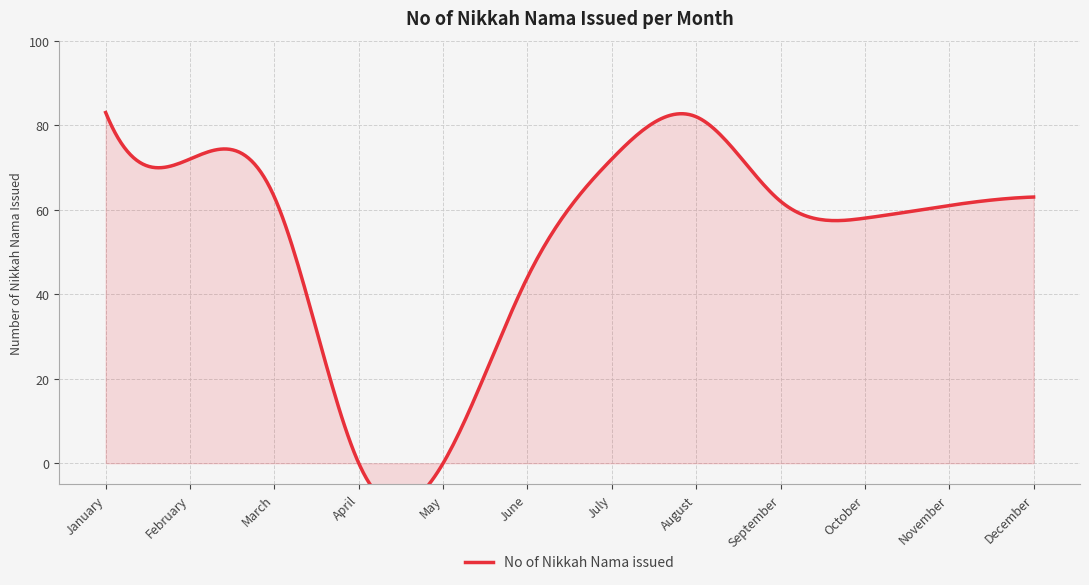

What is the greatest value displayed?

83